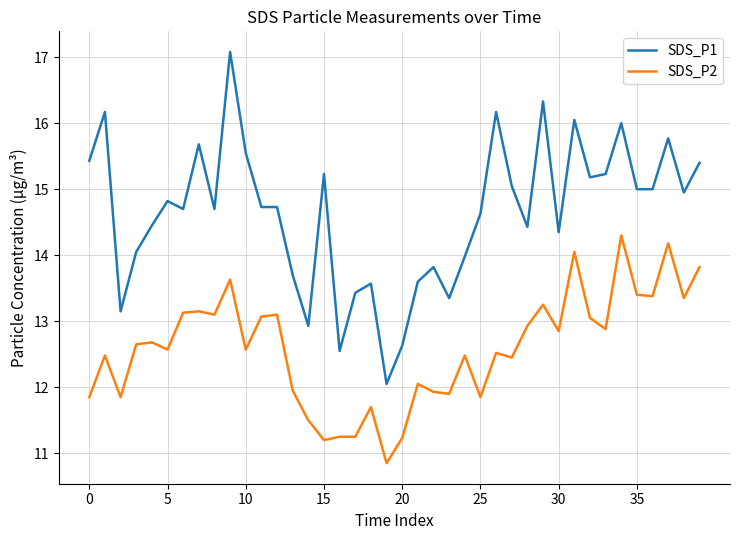

List the series in order of their peak value, highest first.

SDS_P1, SDS_P2